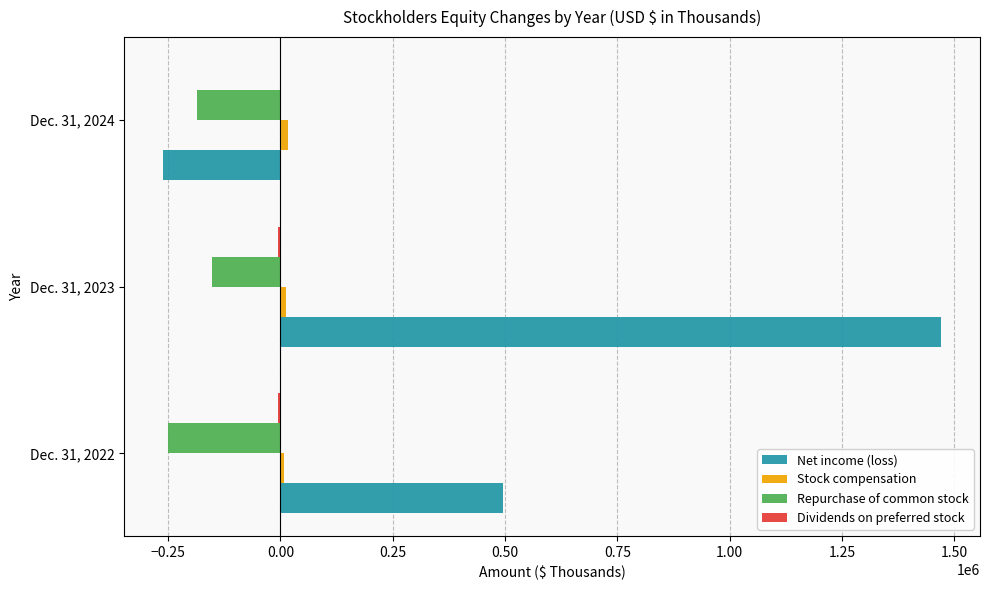

What is the sum of all Repurchase of common stock values?

-588665